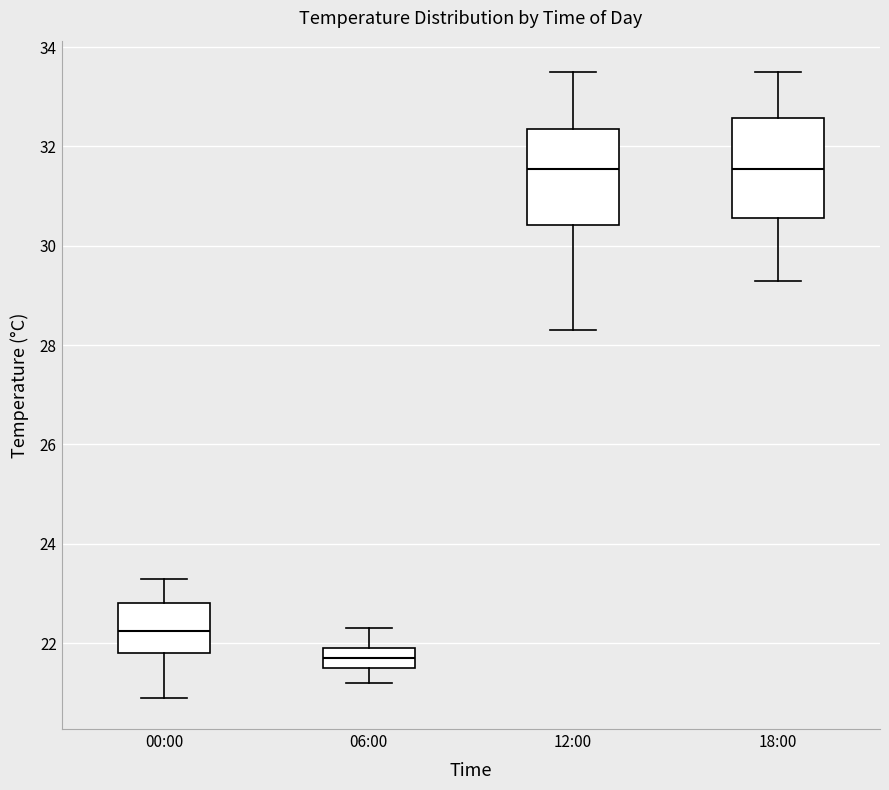

Where does the median line of the box for 18:00 sit on the y-axis? The values are not printed on the chart, so give them approximately, as read against the axis.

31.6